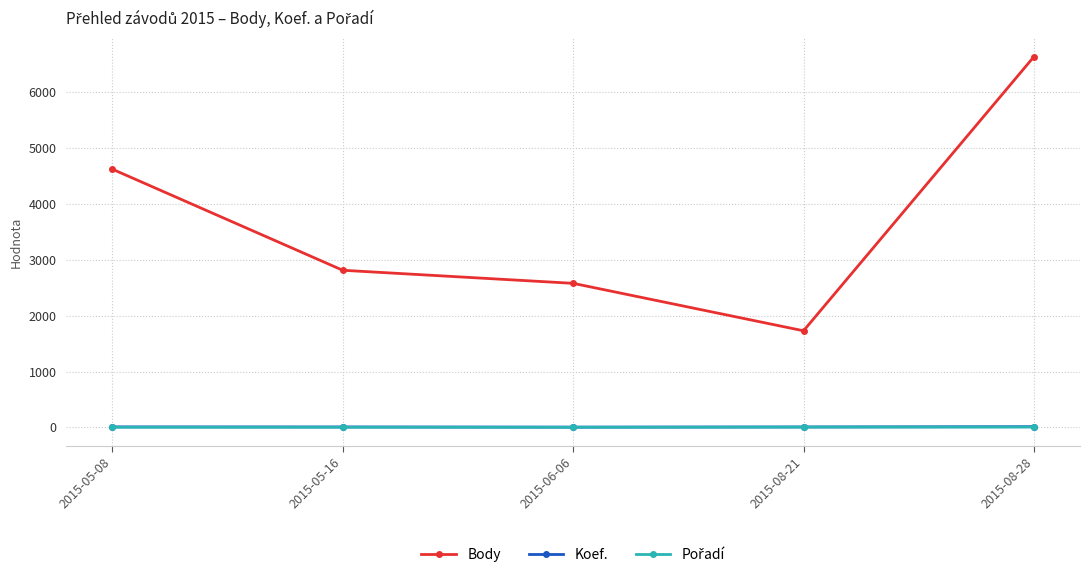

At which category does Body reach its first local valley?

2015-08-21